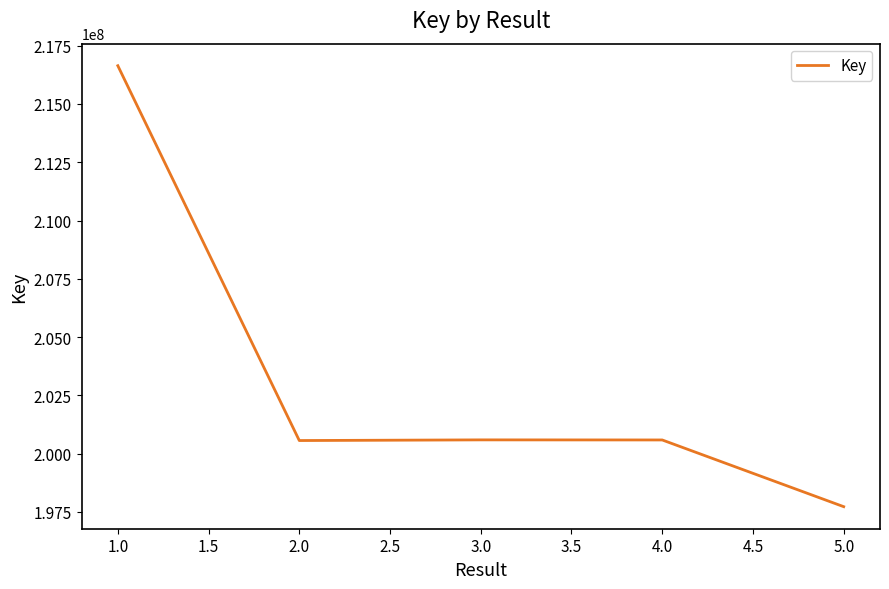

What is the sum of all values?

1016088860